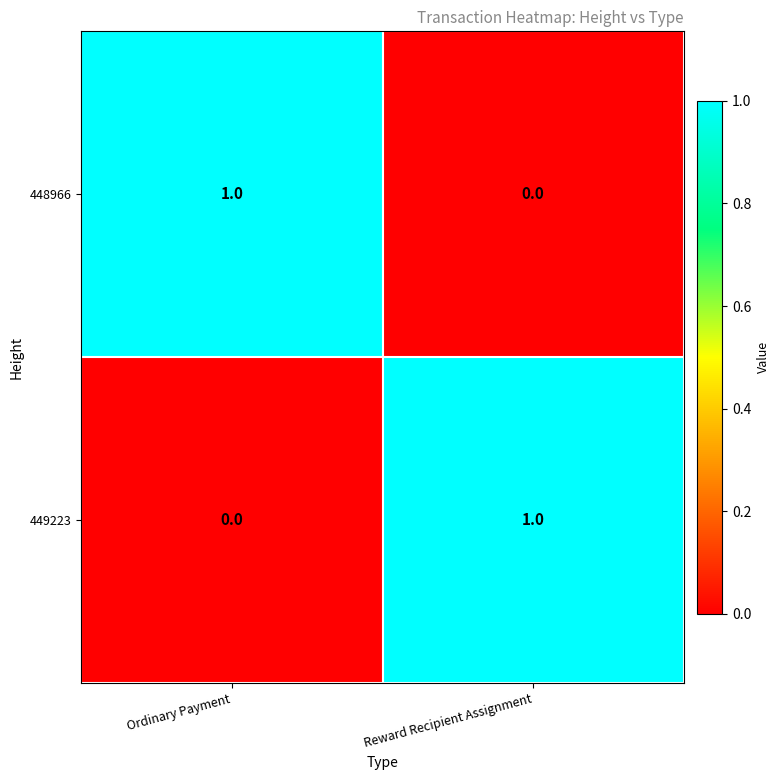

Rank the categories by 448966 value from lowest to highest.

Reward Recipient Assignment, Ordinary Payment